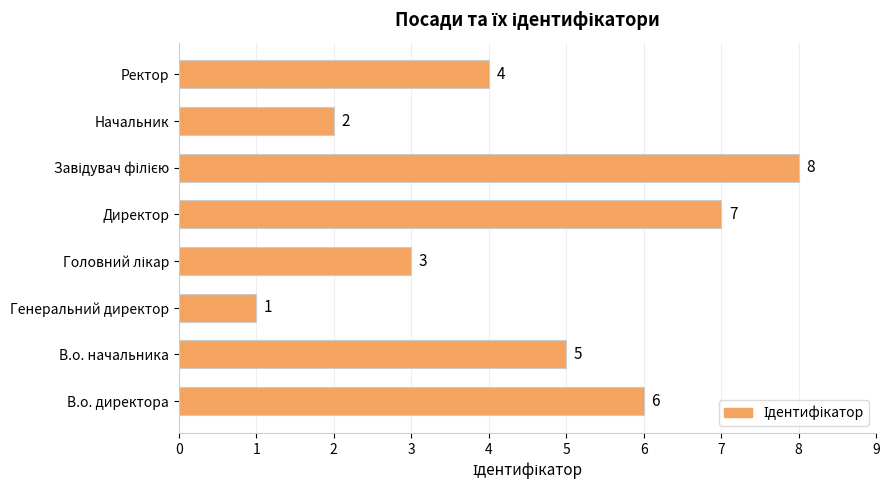

Reading bottom to top, list all the values displayed in this chart.

6	5	1	3	7	8	2	4